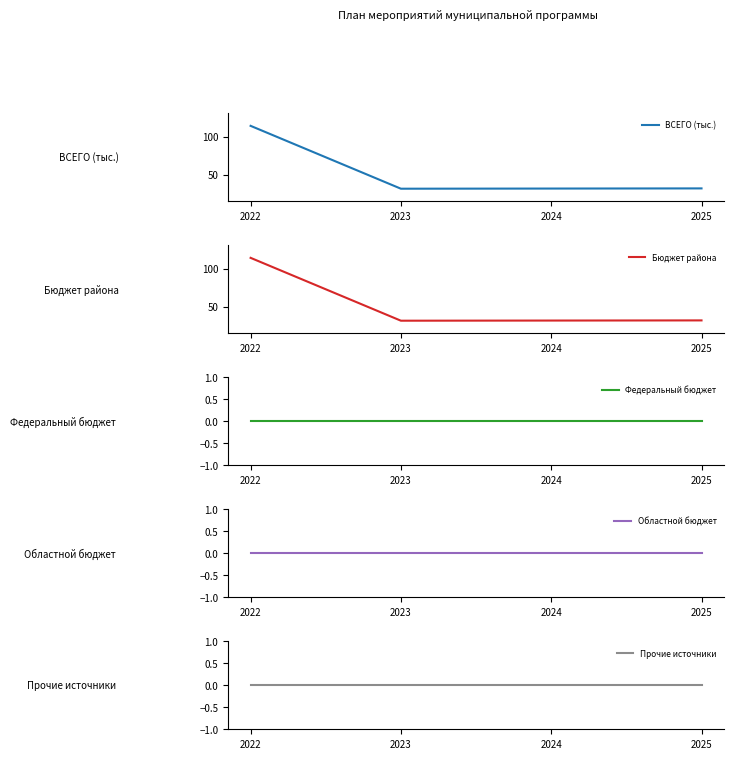

Reading right to left, transcribe all the data shown in this chart.

ВСЕГО (тыс.): 2025=31.7	2024=31.5	2023=31.3	2022=114.4
Бюджет района: 2025=31.7	2024=31.5	2023=31.3	2022=114.4
Федеральный бюджет: 2025=0.0	2024=0.0	2023=0.0	2022=0.0
Областной бюджет: 2025=0.0	2024=0.0	2023=0.0	2022=0.0
Прочие источники: 2025=0.0	2024=0.0	2023=0.0	2022=0.0